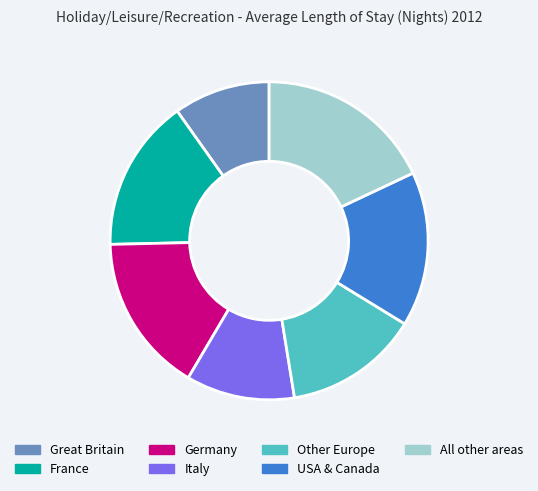

Do France and Great Britain together represent more than half of the pie?

No